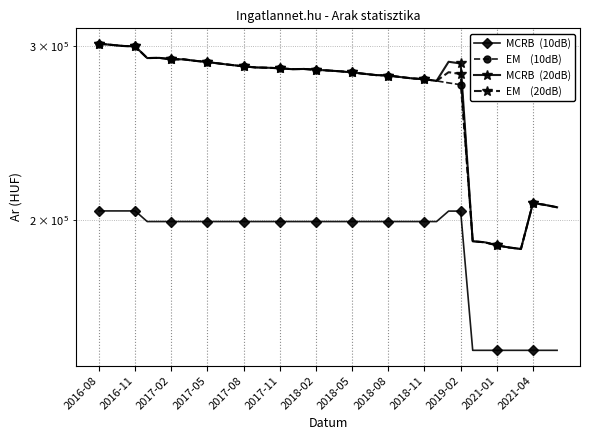

Which label corresponds to the largest value in the chart?

2016-08